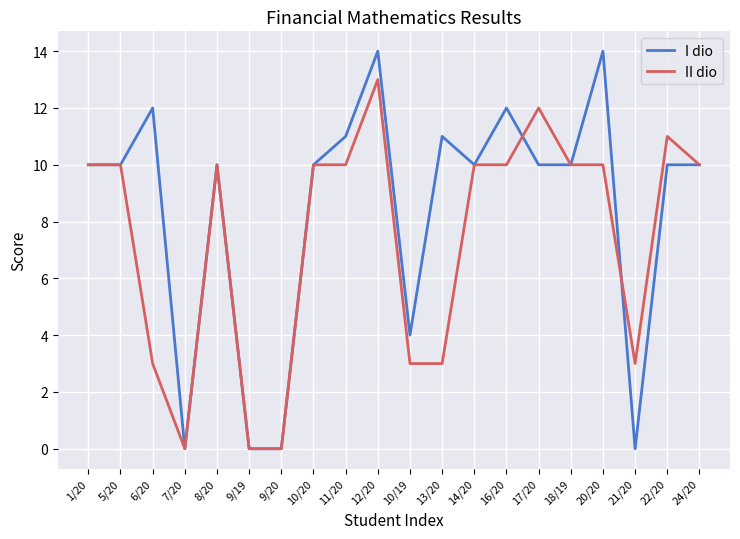

At which category is the sum across all series the highest?

12/20